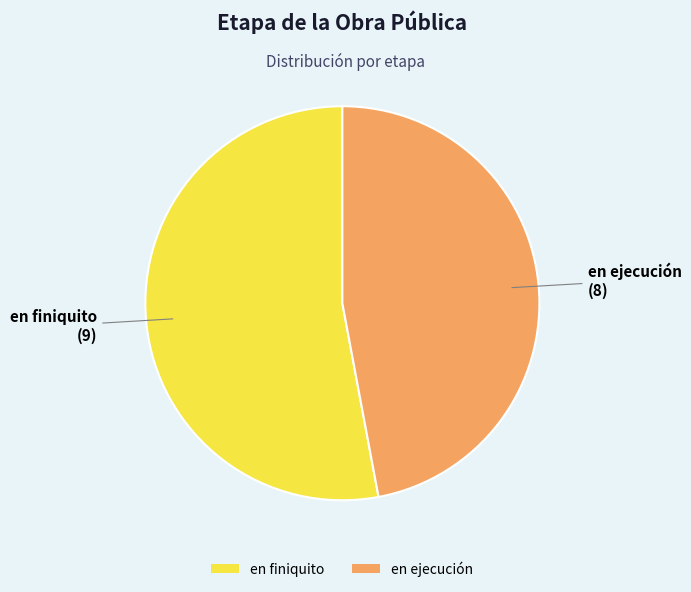

Does any single category account for the majority?

Yes